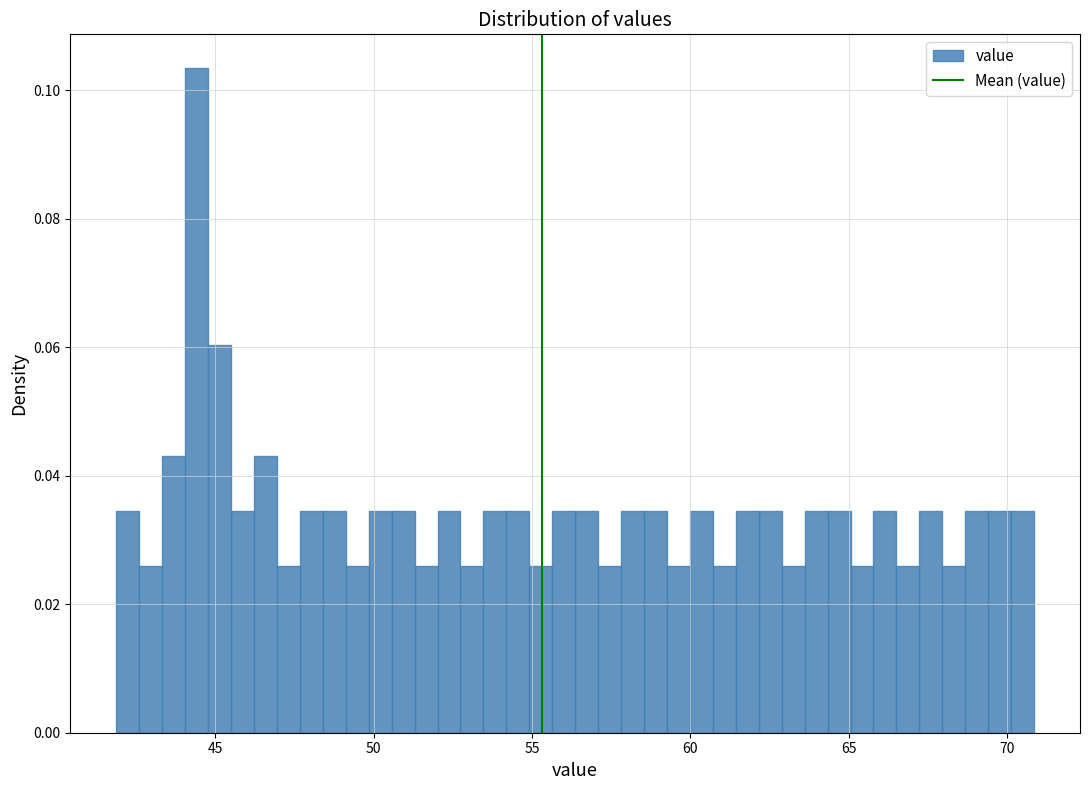

Read against the x-axis, roughly where is the centre of the tallest bar?

44.5